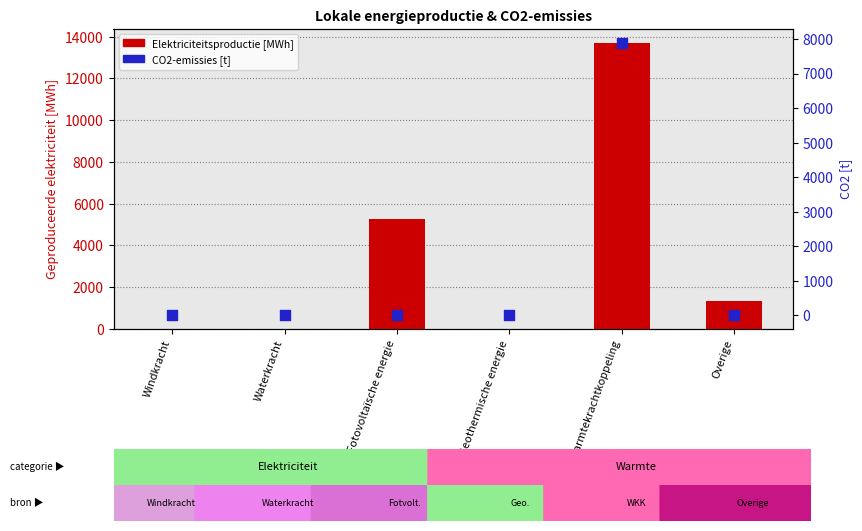

Which series has the largest Y range (max minus min)?

Elektriciteitsproductie [MWh]